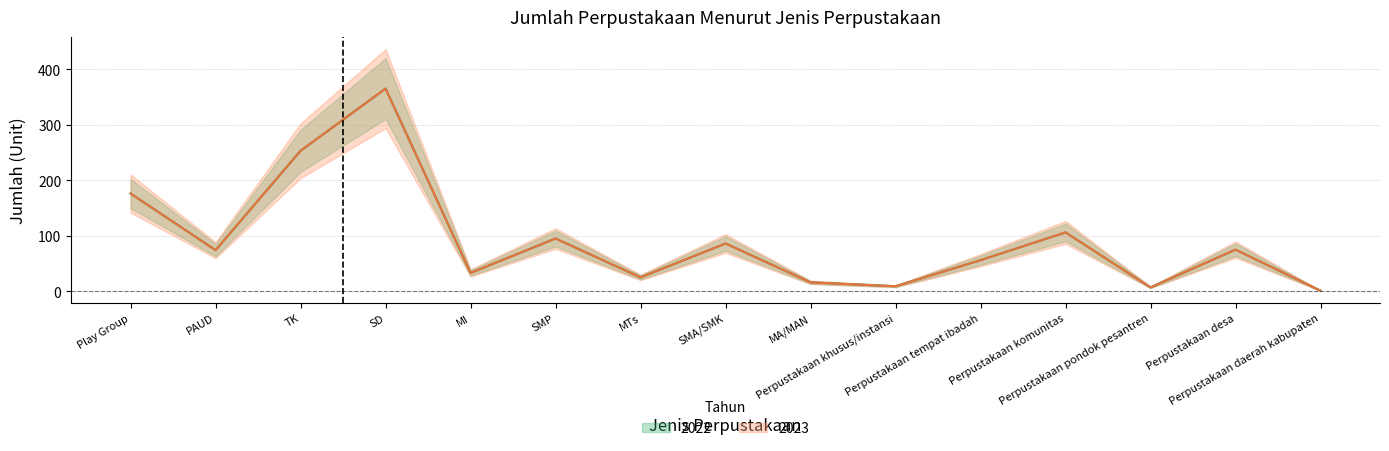

Which label corresponds to the smallest value in the chart?

Perpustakaan daerah kabupaten